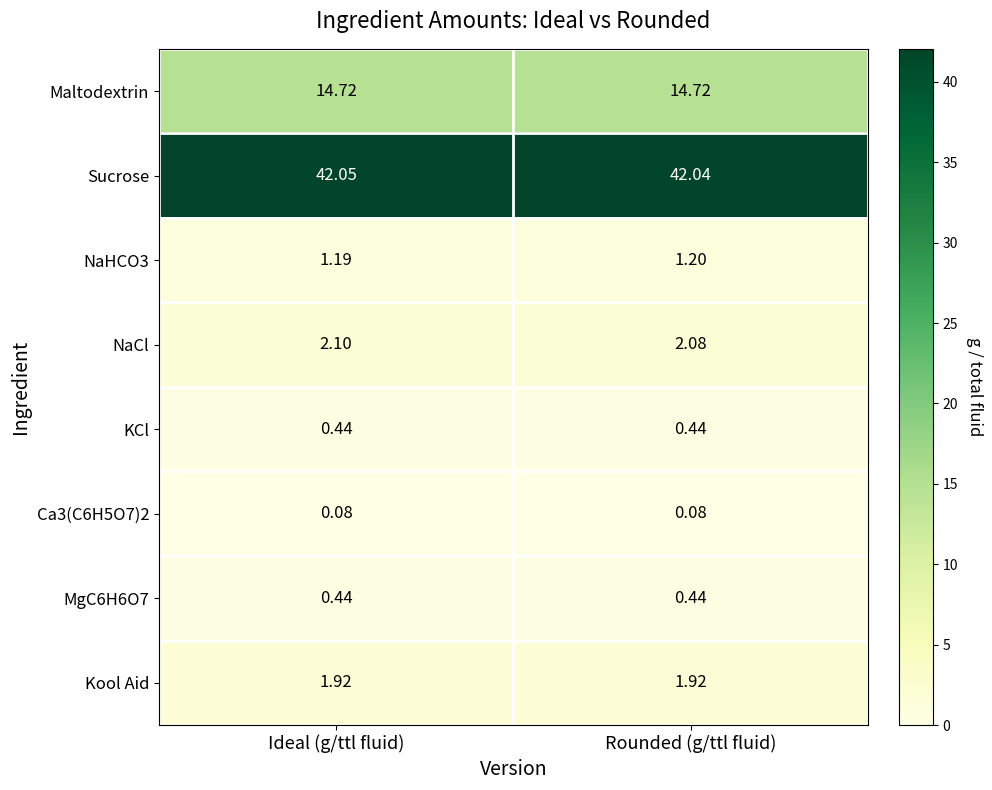

At how many categories does at least one series exceed 41?

2